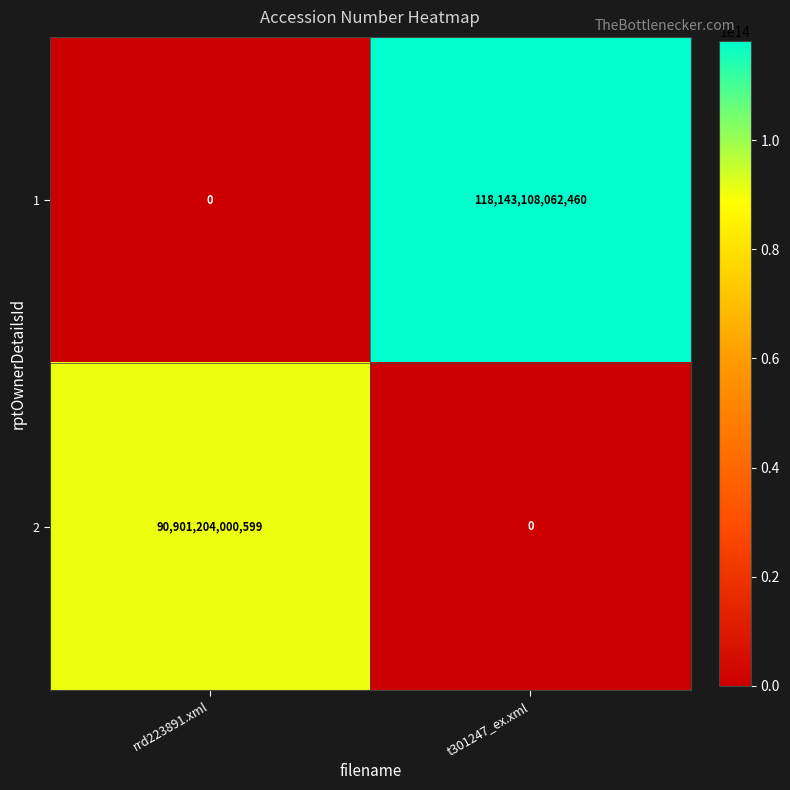

At how many categories does at least one series exceed 85539533709646?

2